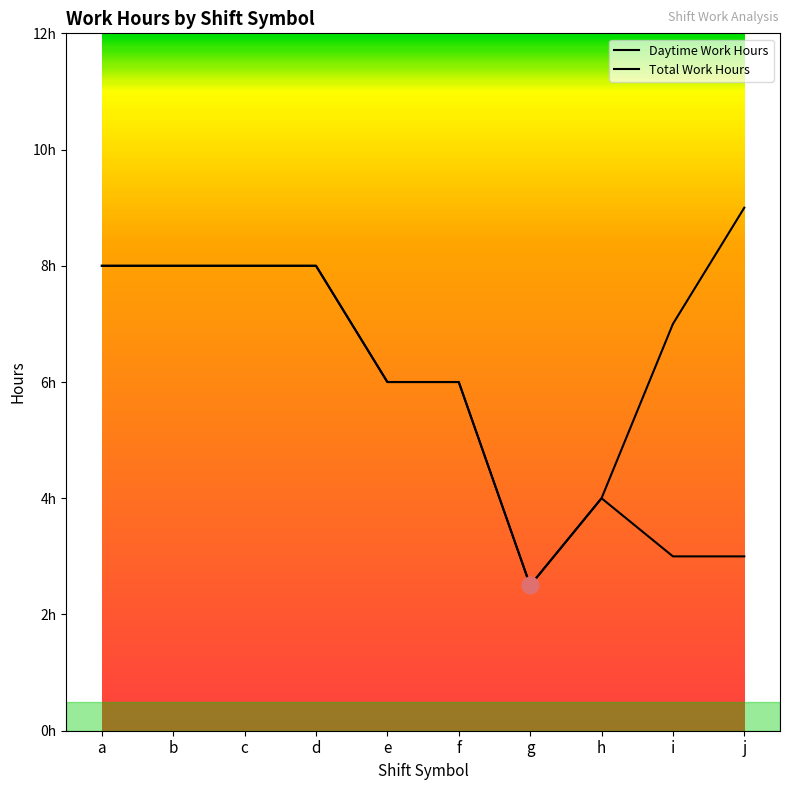

Does the chart have visible grid lines?

No